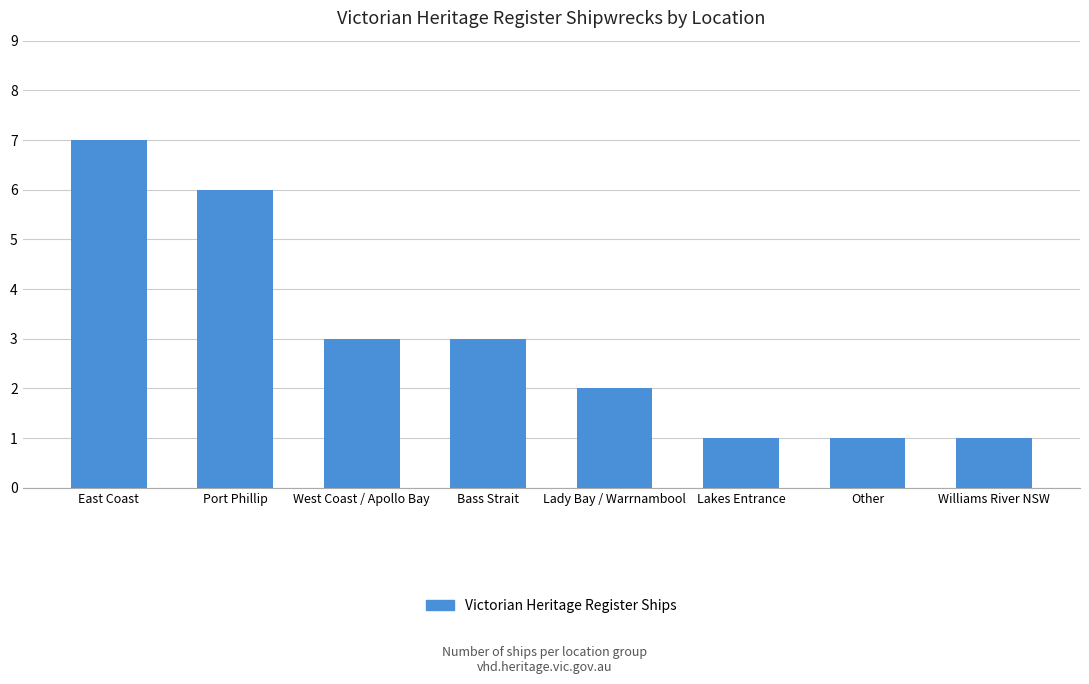

How many values are between 1 and 6?

7